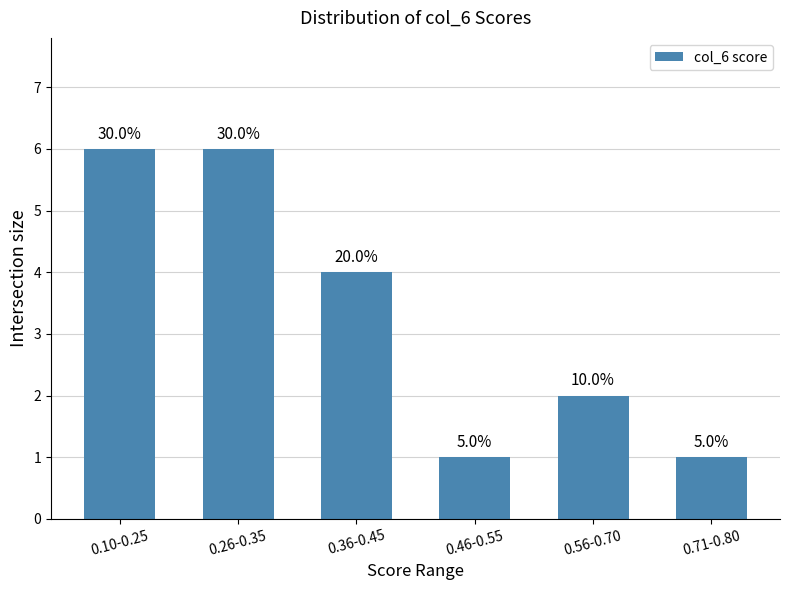

Where does the data first go above 4?

0.10-0.25